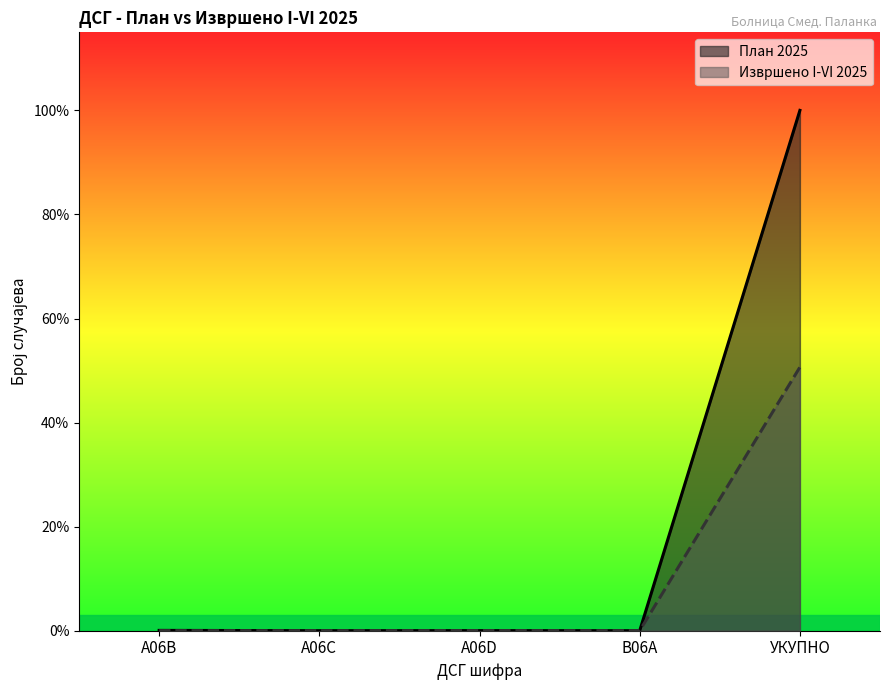

What is the label of the 3rd point from the right?

A06D